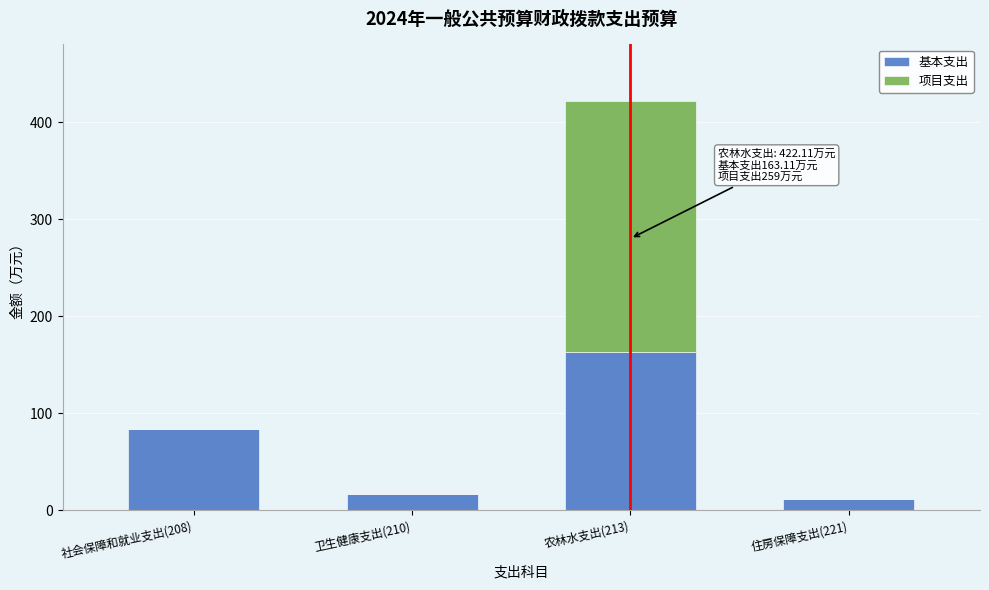

Reading left to right, list the values for the 基本支出 series.

社会保障和就业支出(208)=83.5	卫生健康支出(210)=16.3	农林水支出(213)=163.1	住房保障支出(221)=11.9